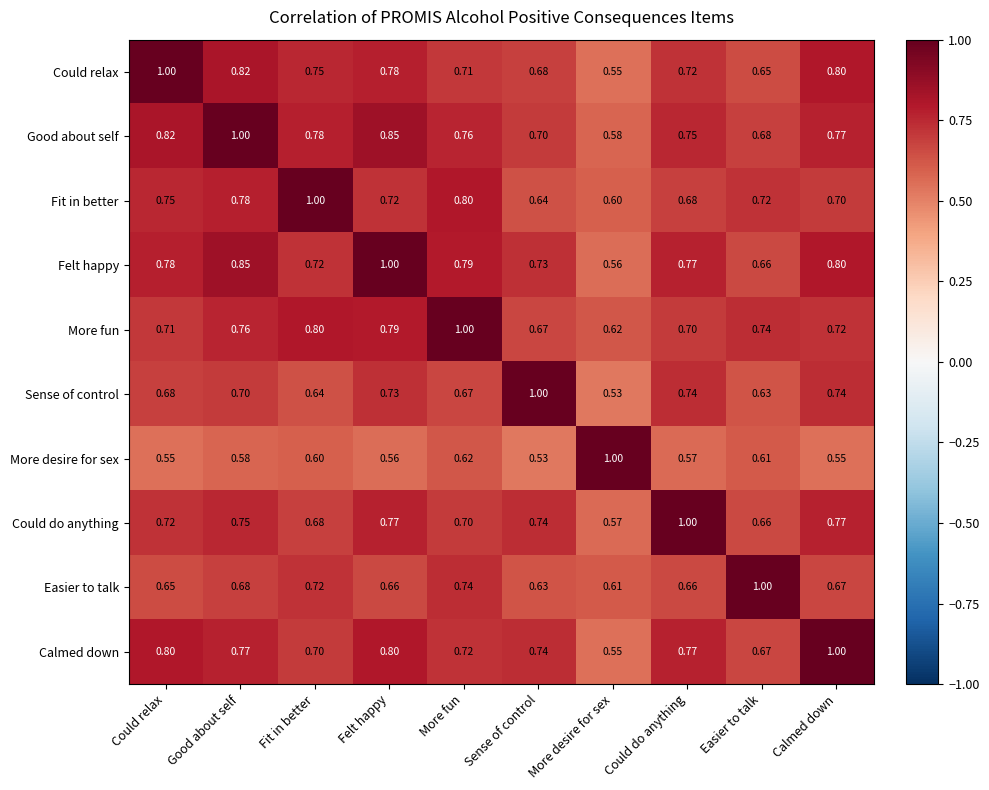

Which series has the largest total across all categories?

Good about self